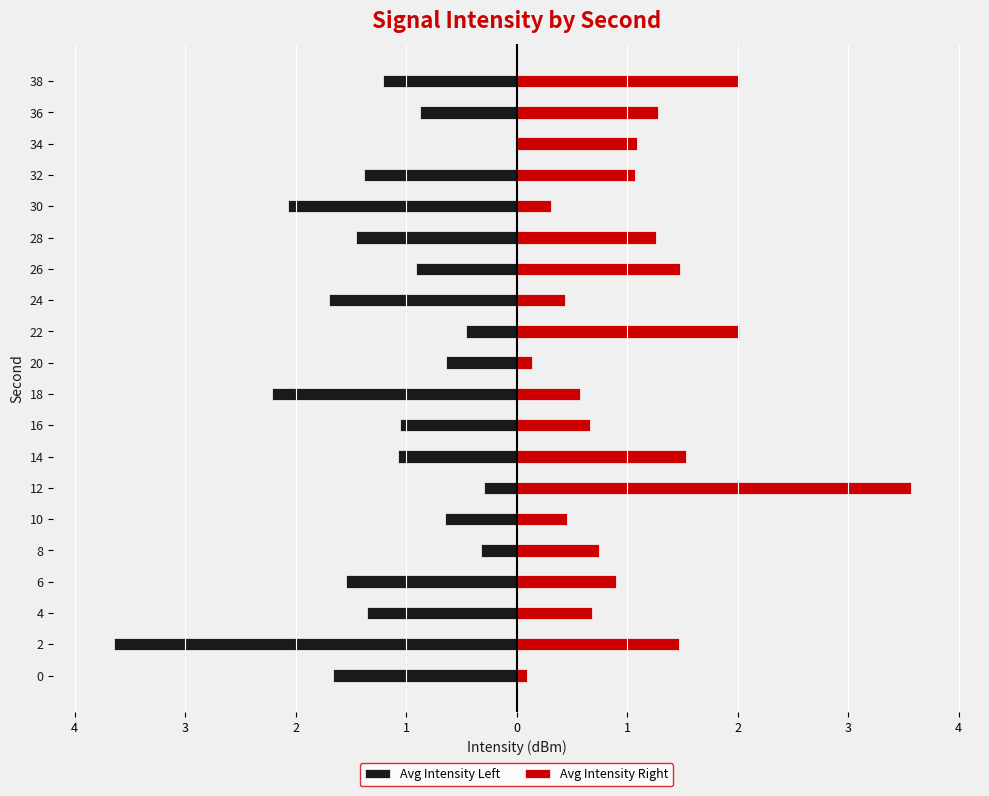

What is the sum of all Avg Intensity Left values?

-24.5